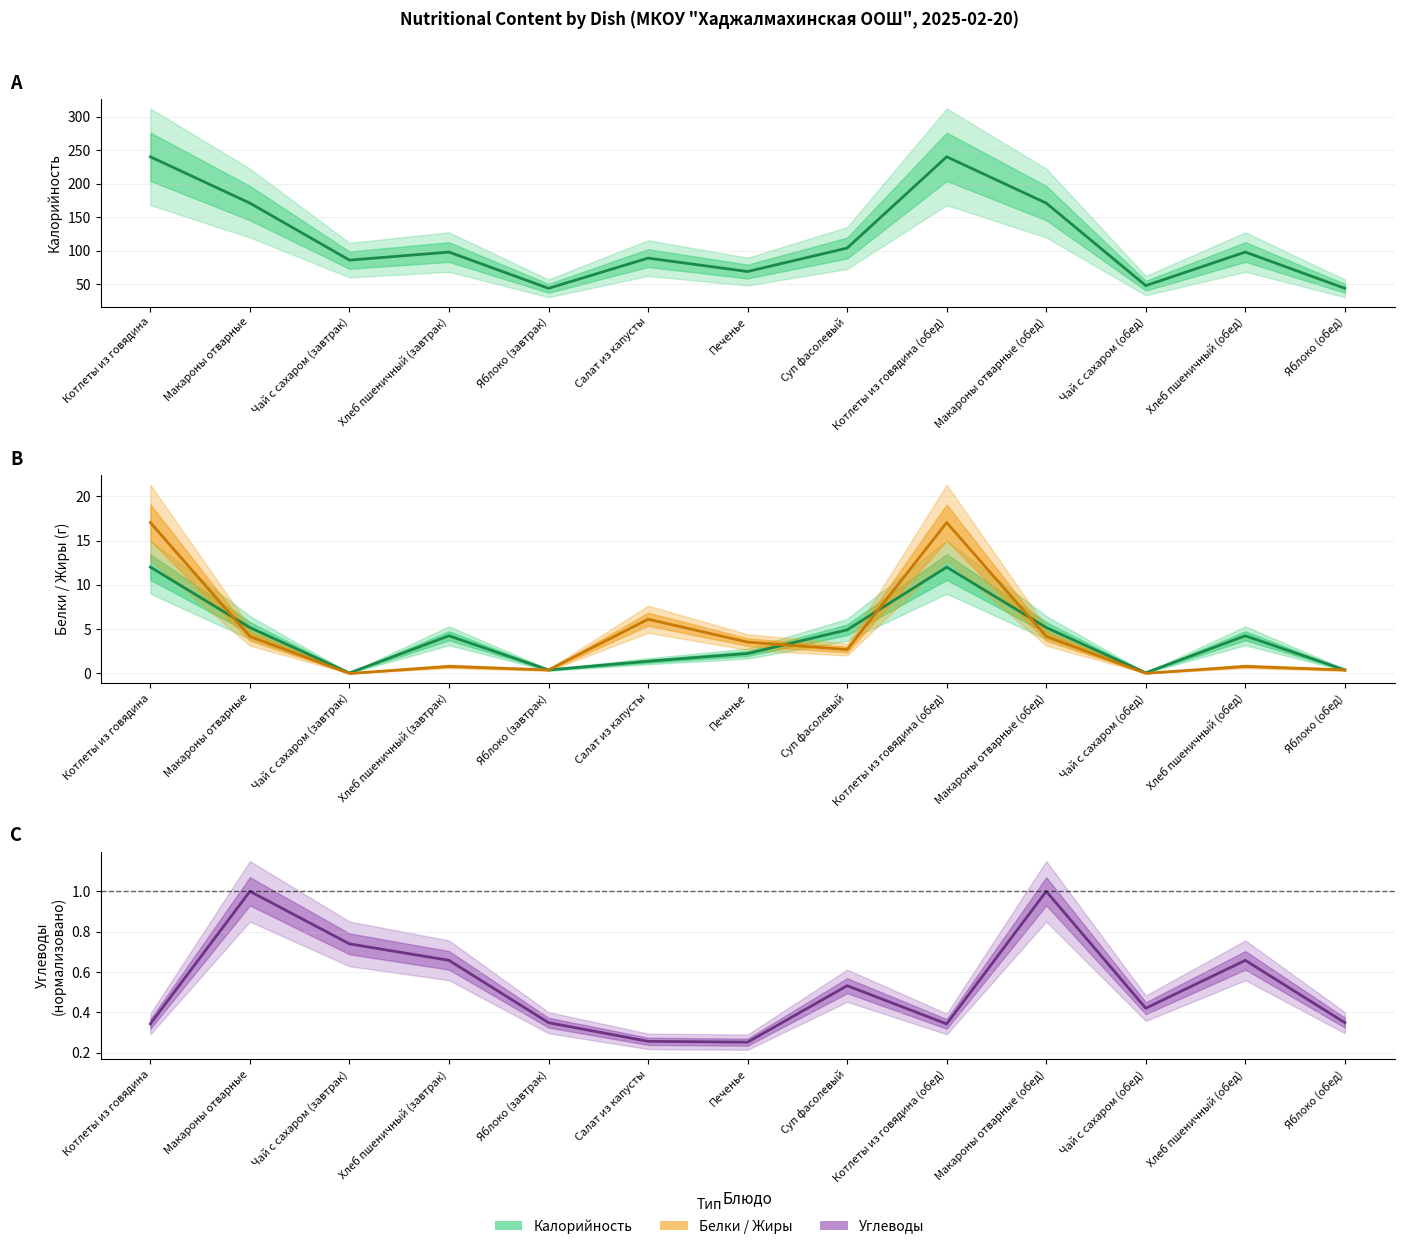

Is it true that Углеводы (норм.) equals 1.0 at Макароны отварные (обед)?

True